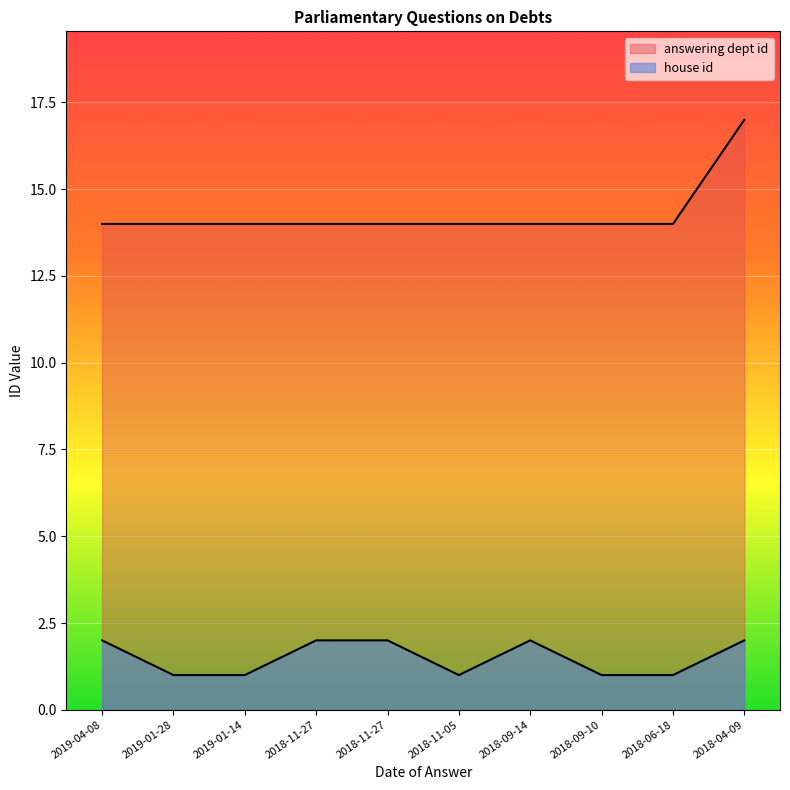

What is the average value of the house id series?

2